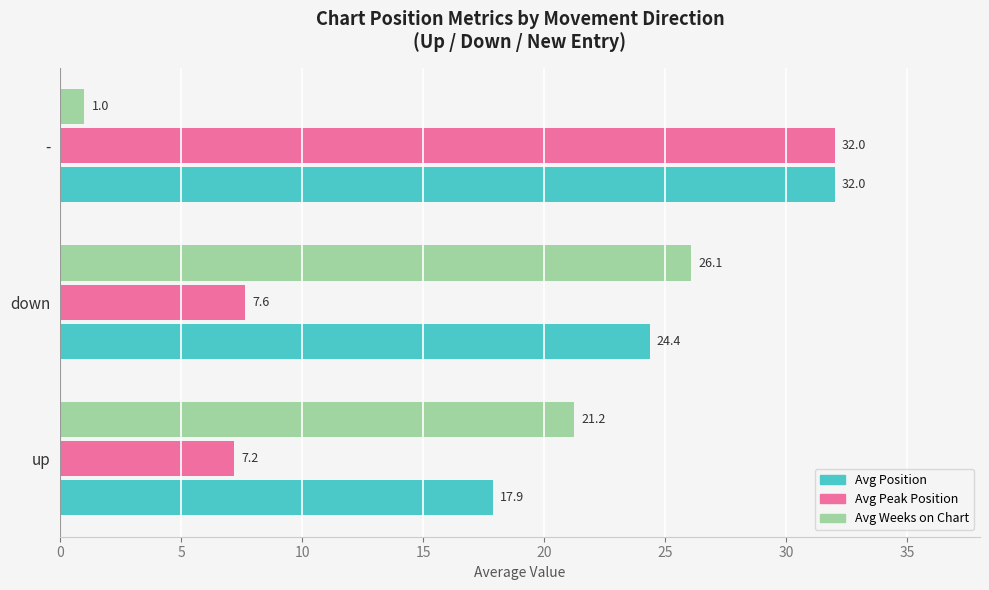

The Avg Position series shows 24.4 at down. True or false?

True